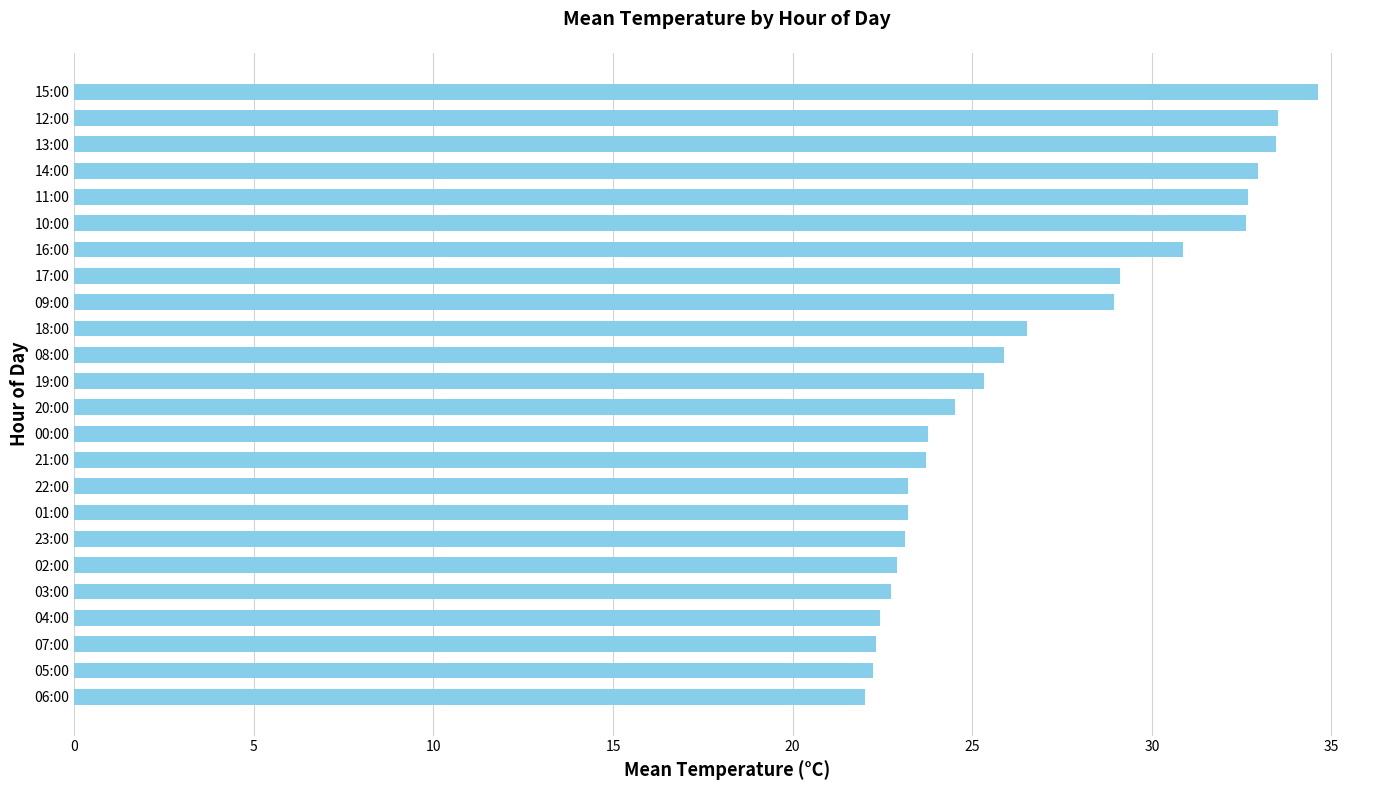

What is the difference between the maximum and minimum values?

12.6